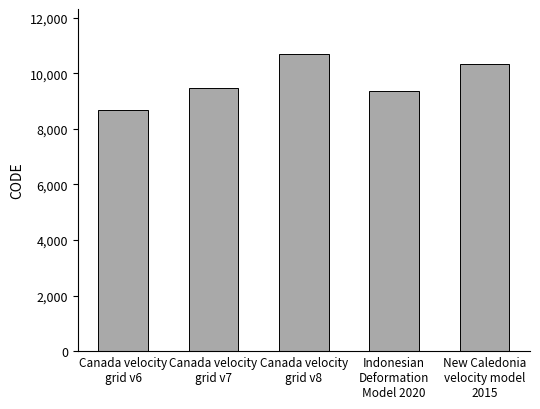

Count the number of categories in the chart.

5